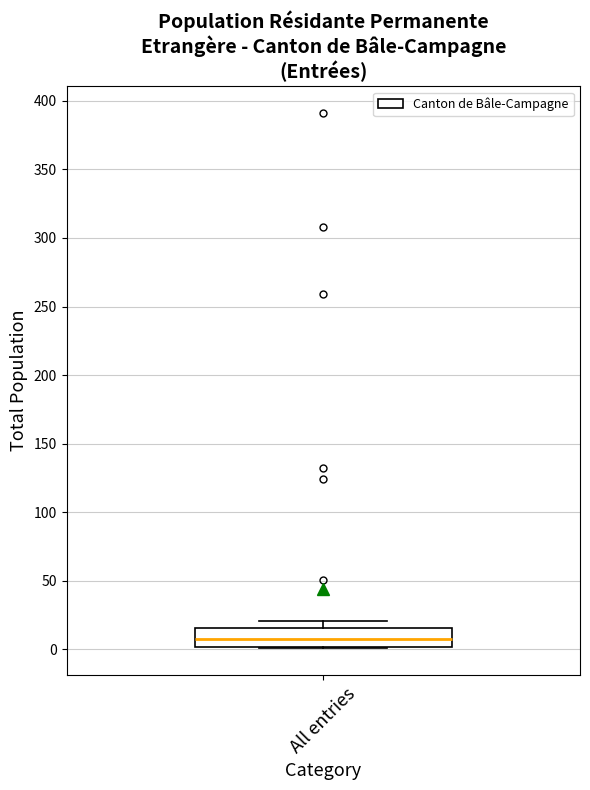

Where is the lower edge of the box for All entries on the y-axis? The values are not printed on the chart, so give them approximately, as read against the axis.

0